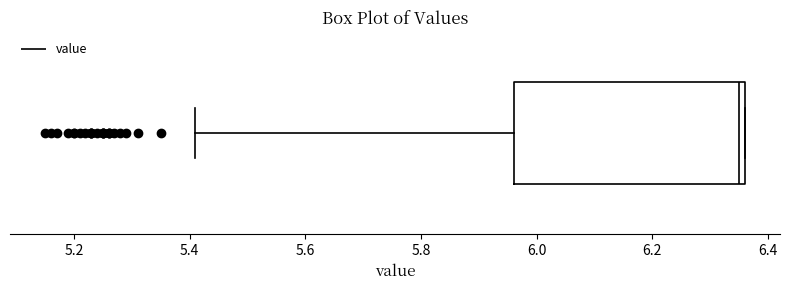

Where is the right edge of the box on the x-axis? The values are not printed on the chart, so give them approximately, as read against the axis.

6.36